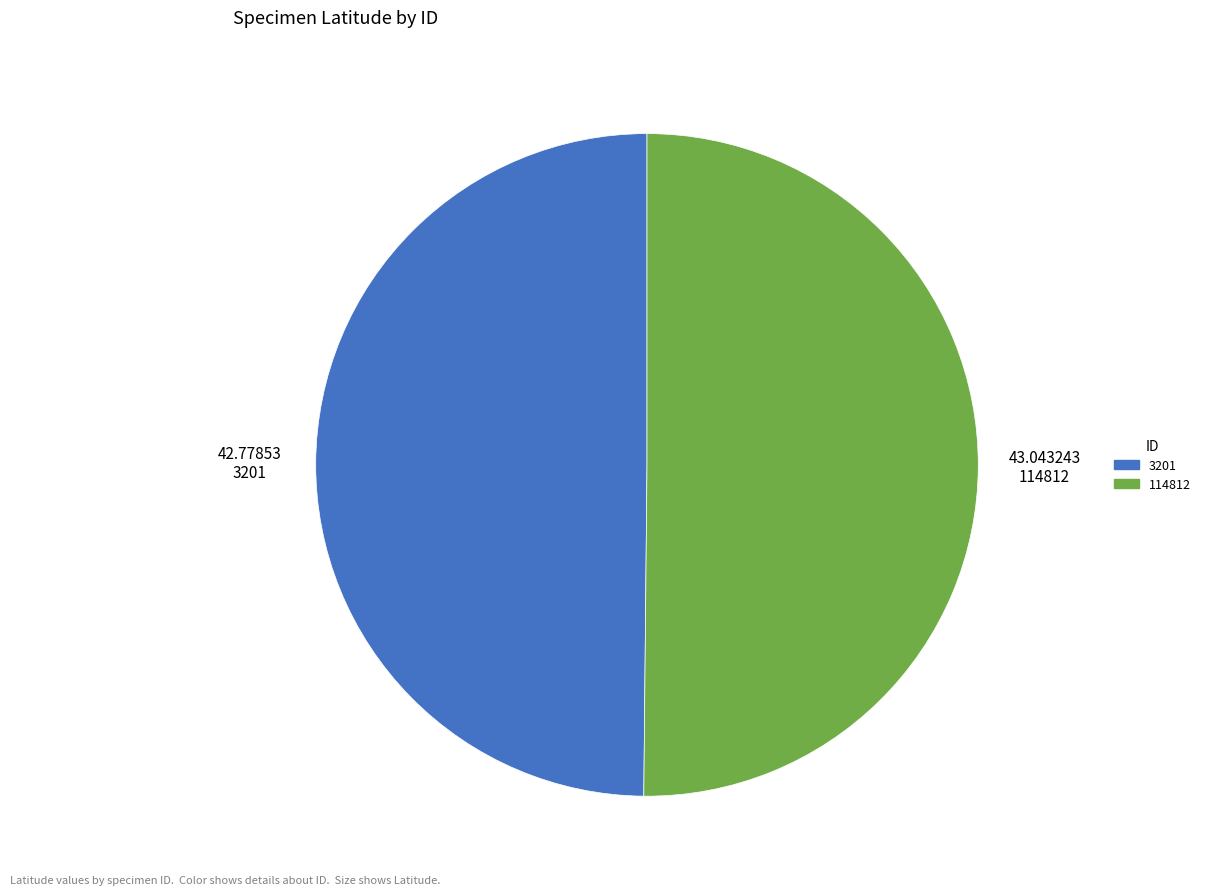

How many segments does this pie chart have?

2